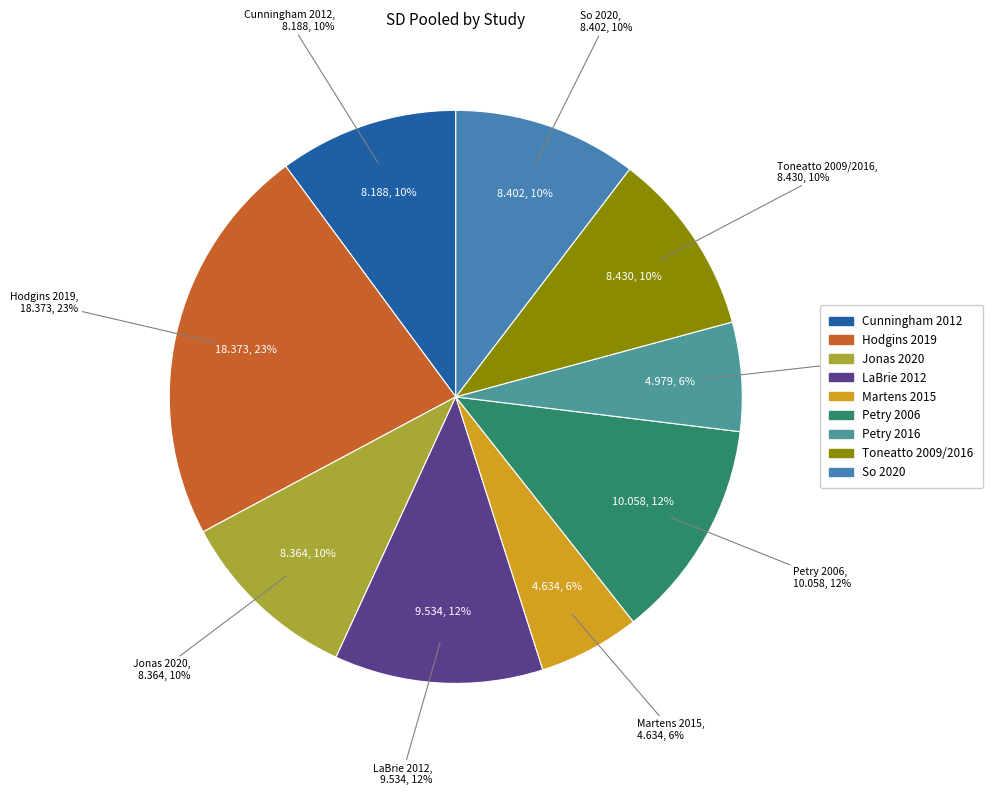

True or false: 14 accounts for 1% of the total.

False